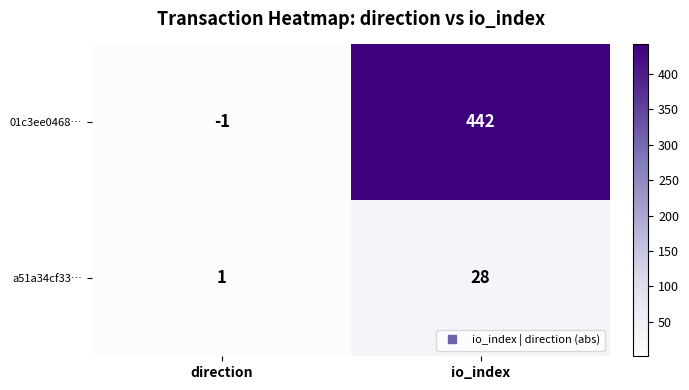

Reading left to right, extract all data points from this chart.

01c3ee0468…: direction=-1	io_index=442
a51a34cf33…: direction=1	io_index=28